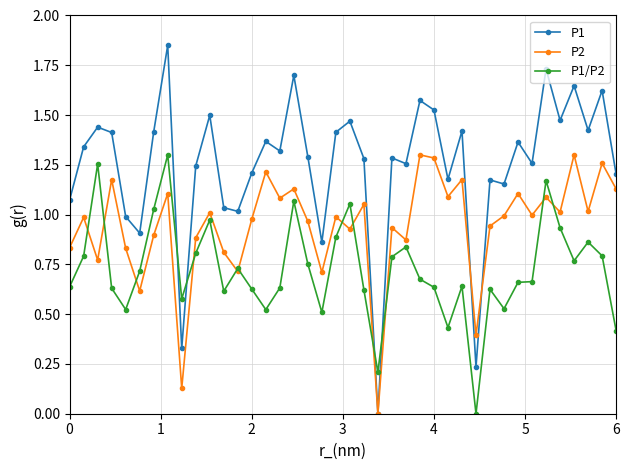

Which series has the largest total across all categories?

P1